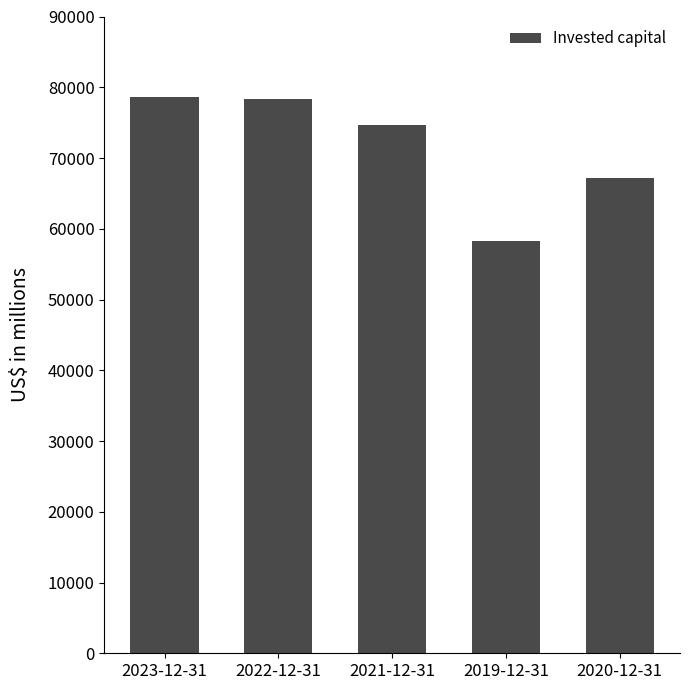

The chart shows a value of 25460 at 2020-12-31. True or false?

False